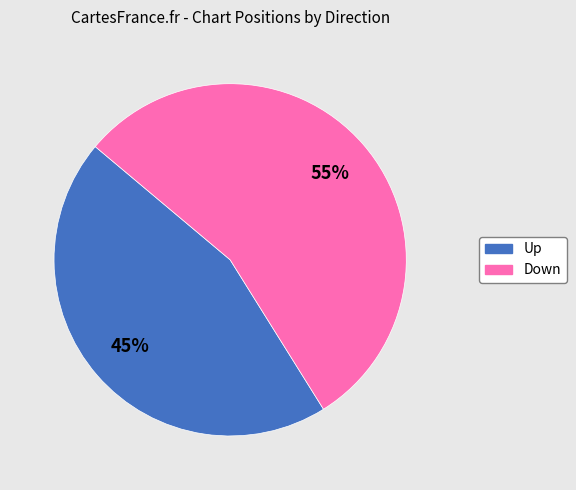

Is there a majority slice in this chart?

Yes